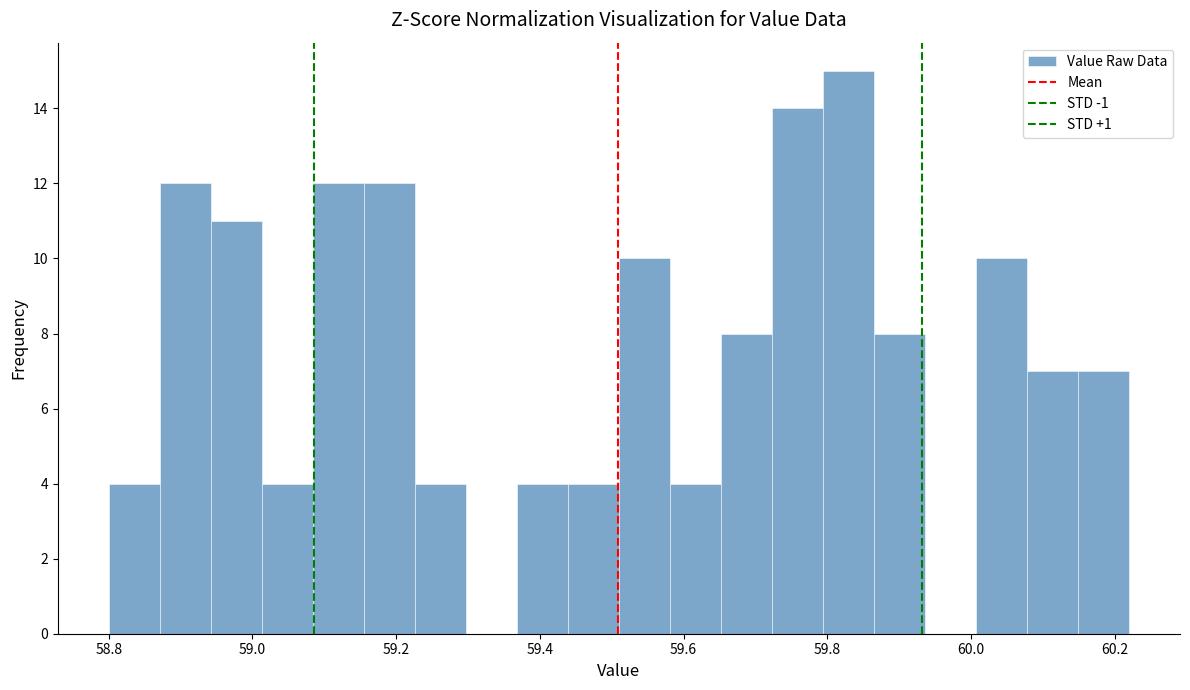

Read against the x-axis, roughly where is the centre of the tallest bar?

59.82